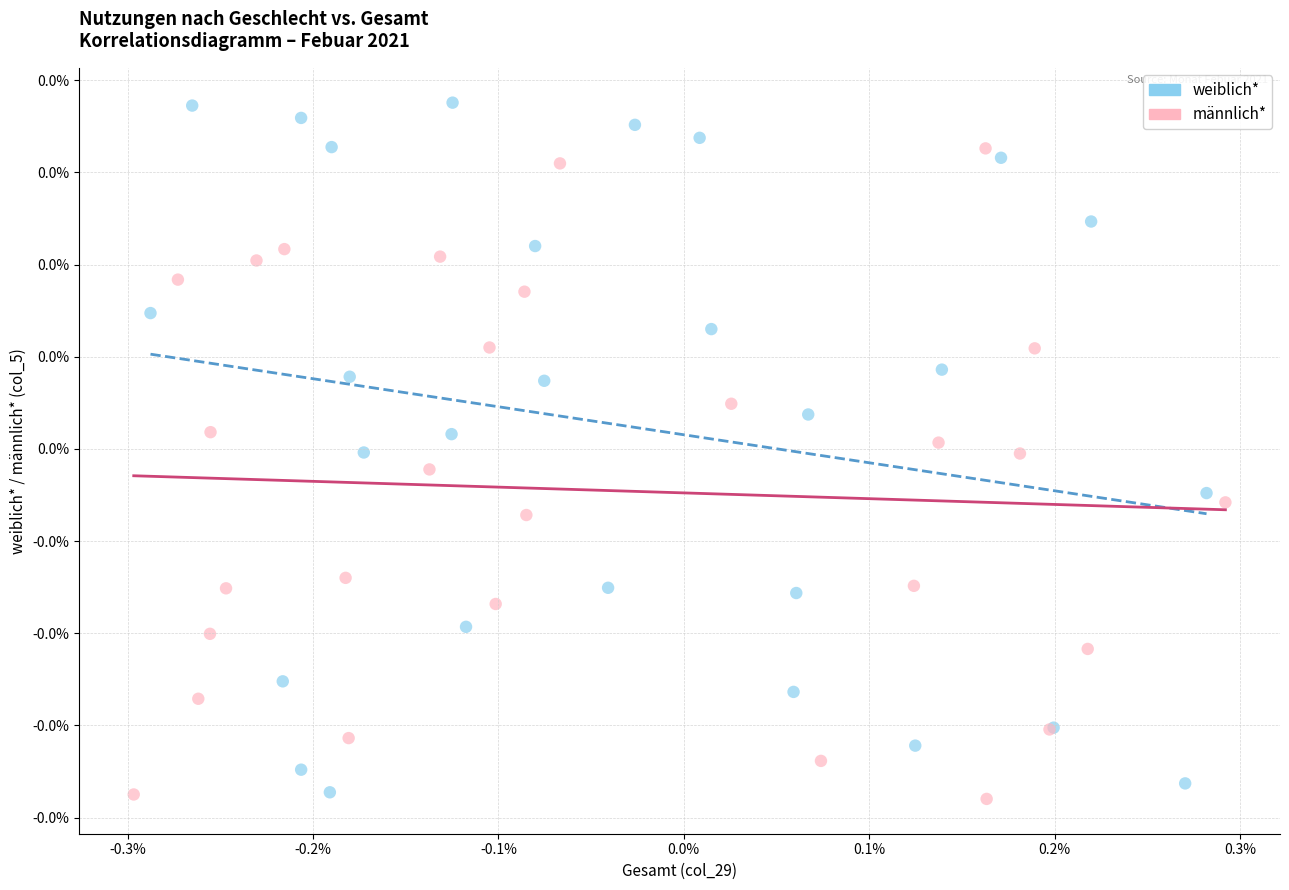

Which series has the largest Y range (max minus min)?

weiblich*